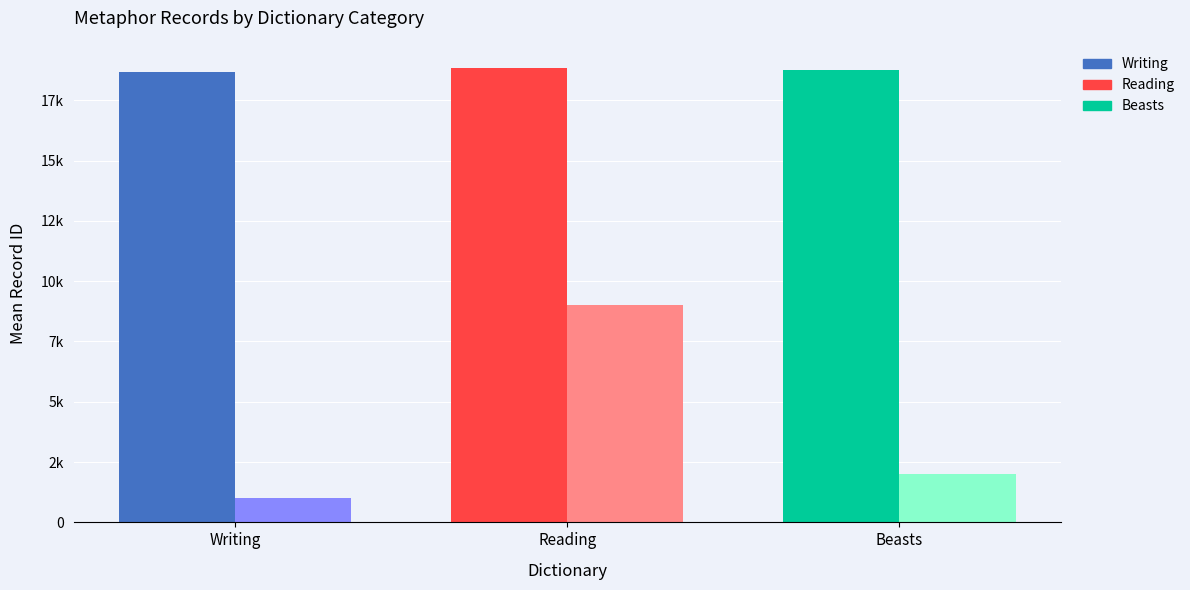

What is the label of the 1st bar from the right?

Beasts